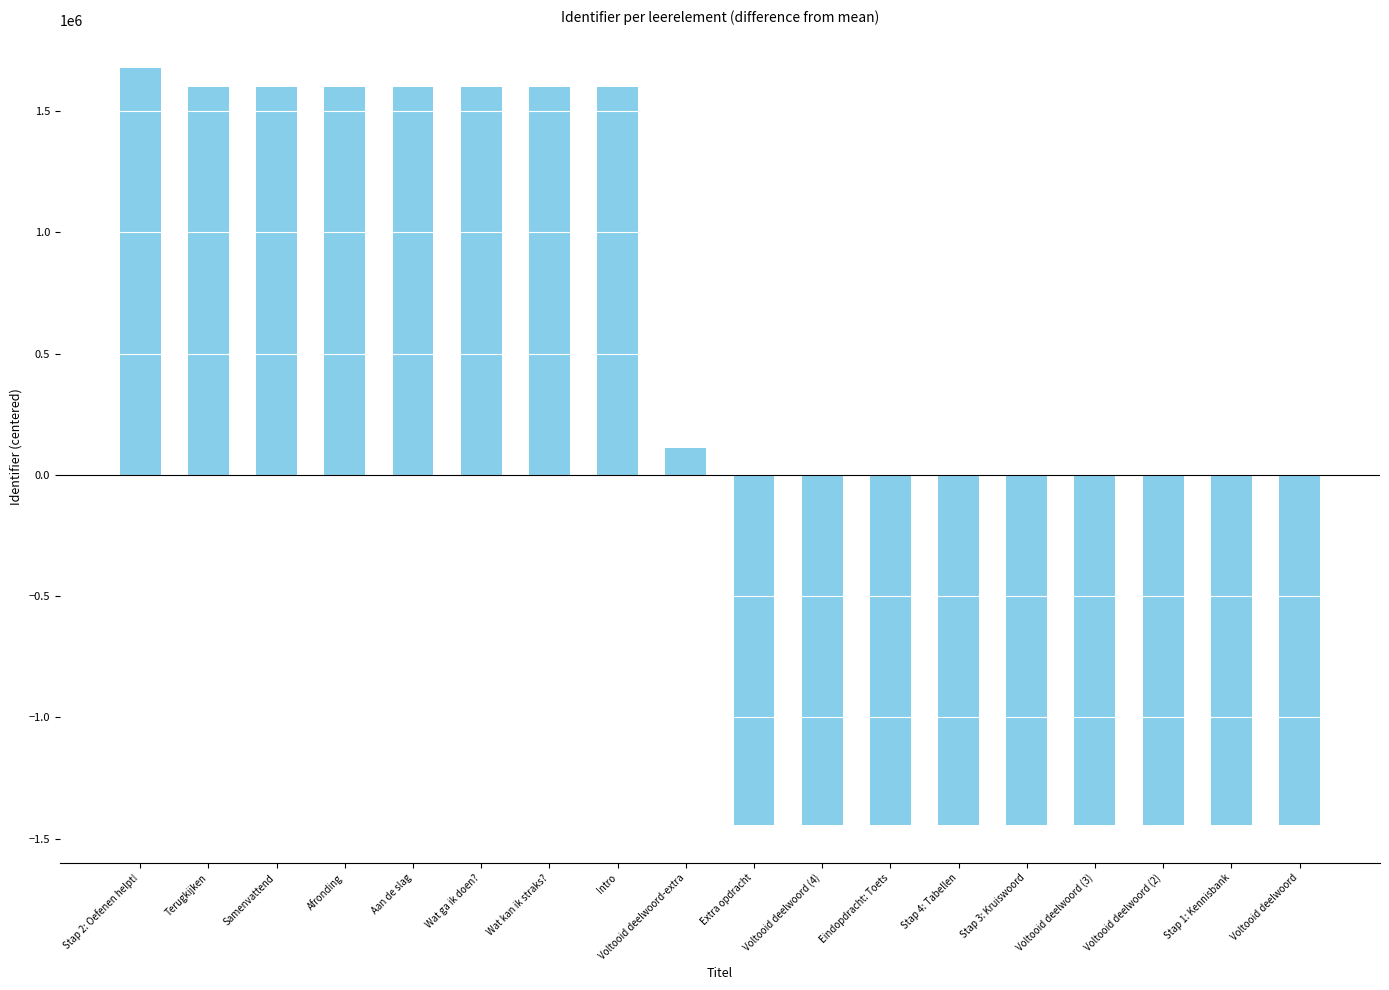

What is the change in value from Stap 2: Oefenen helpt! to Voltooid deelwoord (3)?

-3121610.0